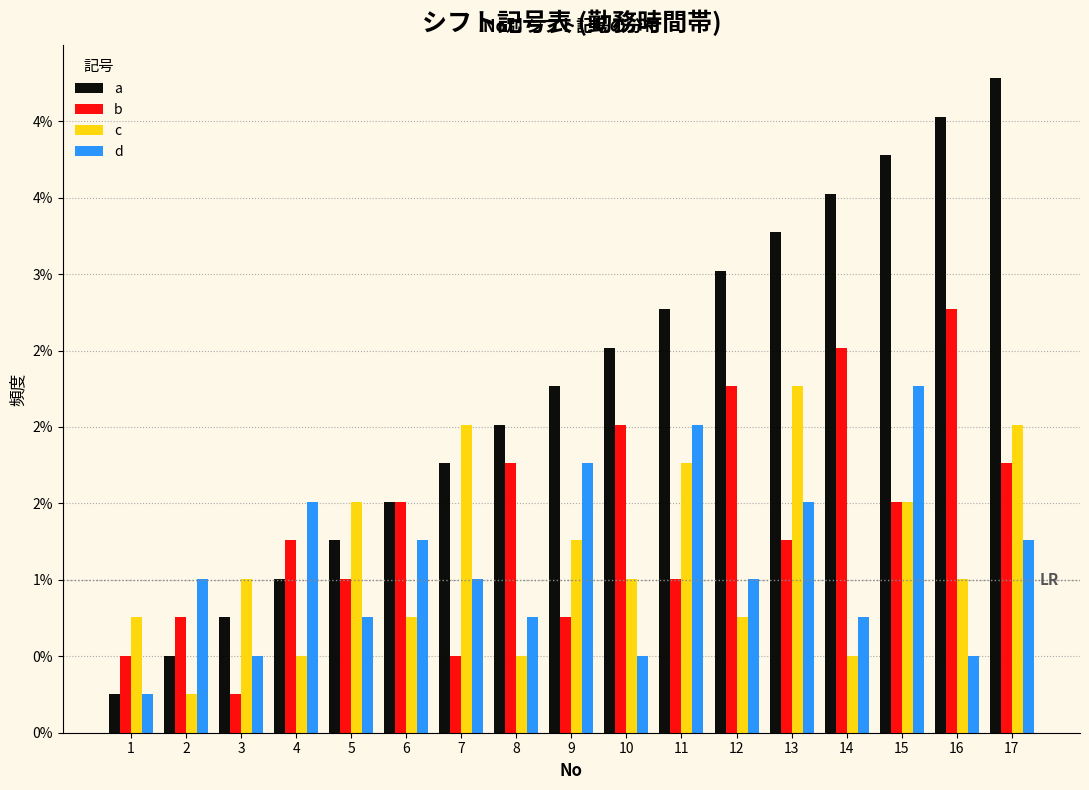

What are all the series names shown in the legend?

a, b, c, d